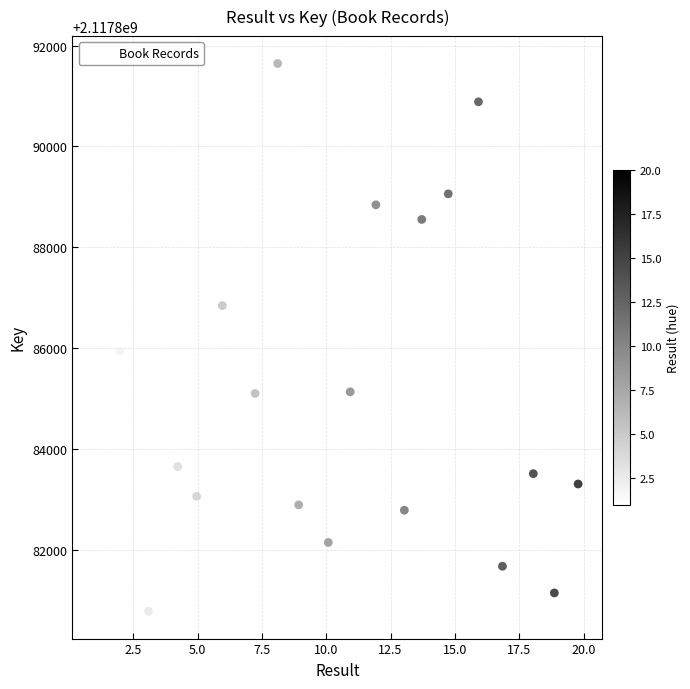

What is the range of Y values (max minus min)?

10866.3